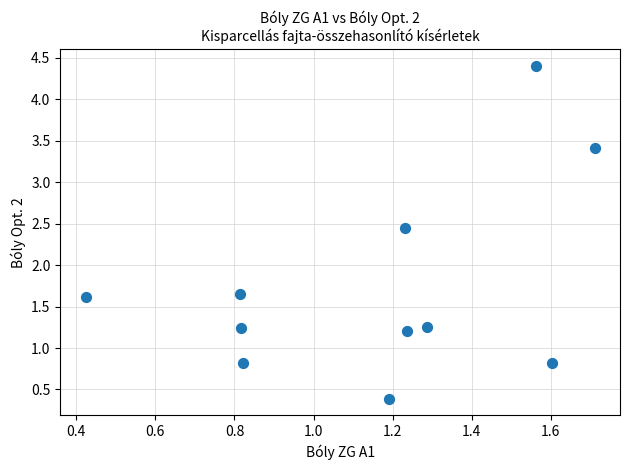

What is the range of Y values (max minus min)?

4.0